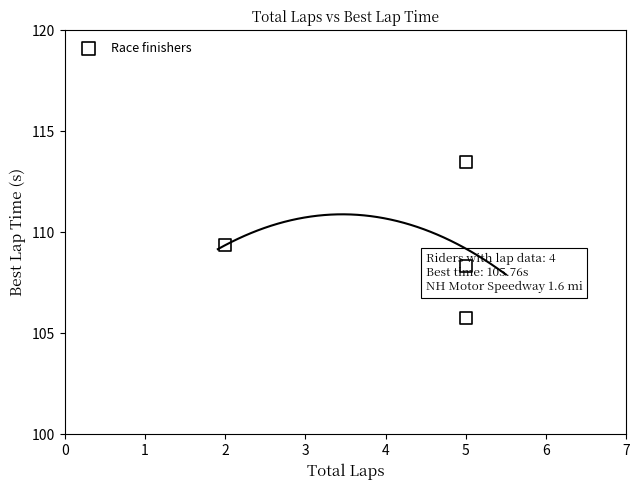

What is the average Y value?

109.2